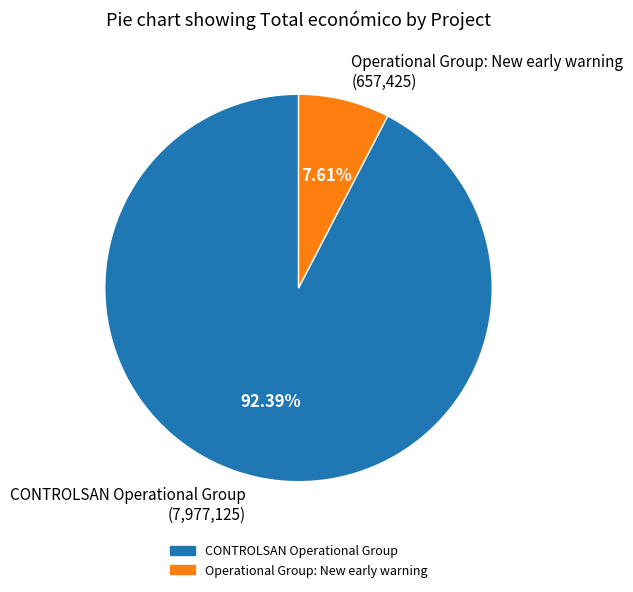

How many slices are in this pie chart?

2